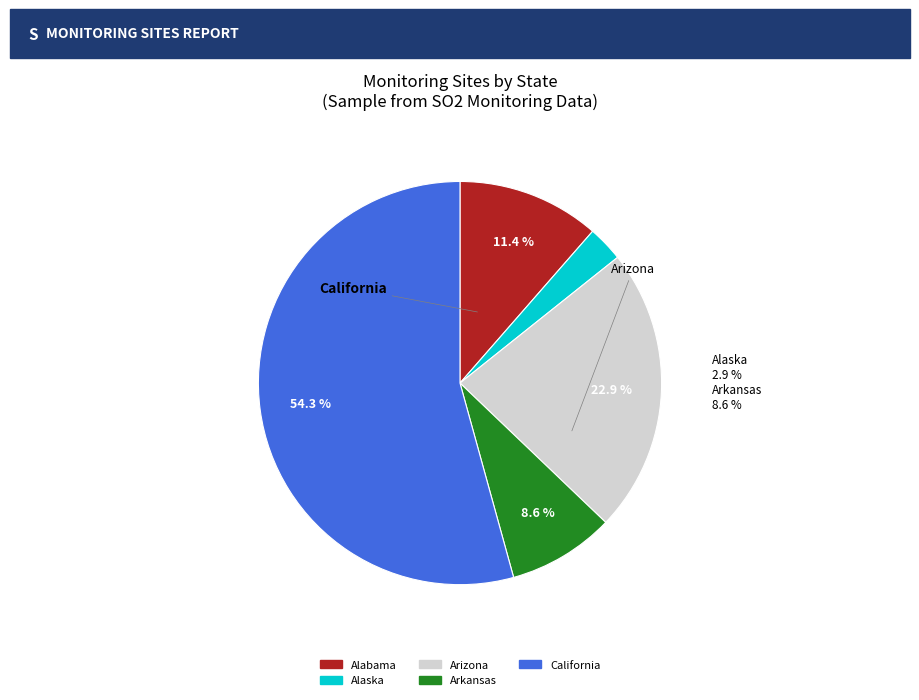

What percentage is the Arizona slice, to the nearest percent?

23%